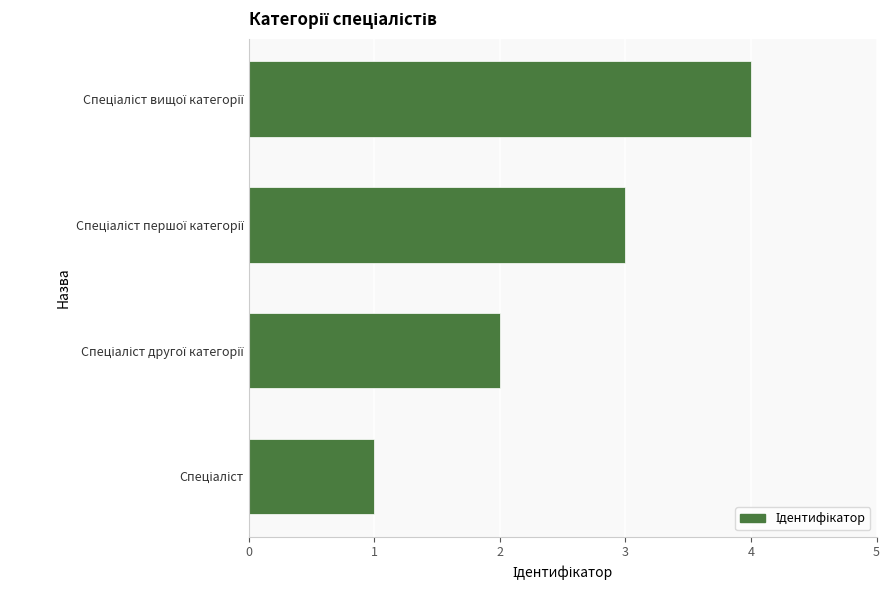

What is the greatest value displayed?

4